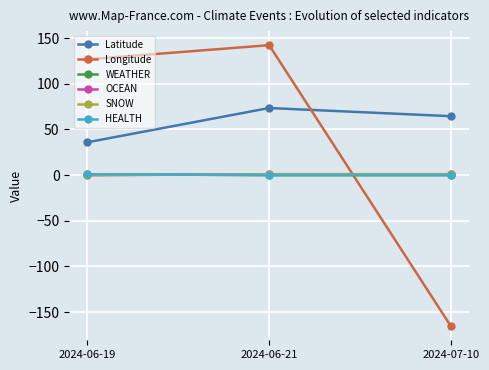

Is this an area chart (filled region under the line)?

No